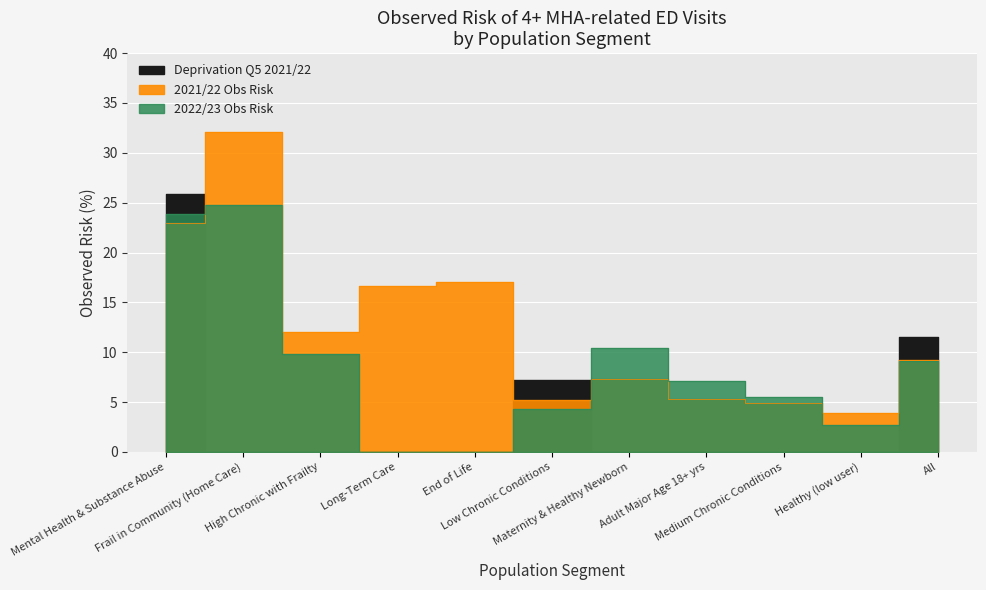

True or false: 2022/23 Obs Risk has more than 2 interior local peaks.

False